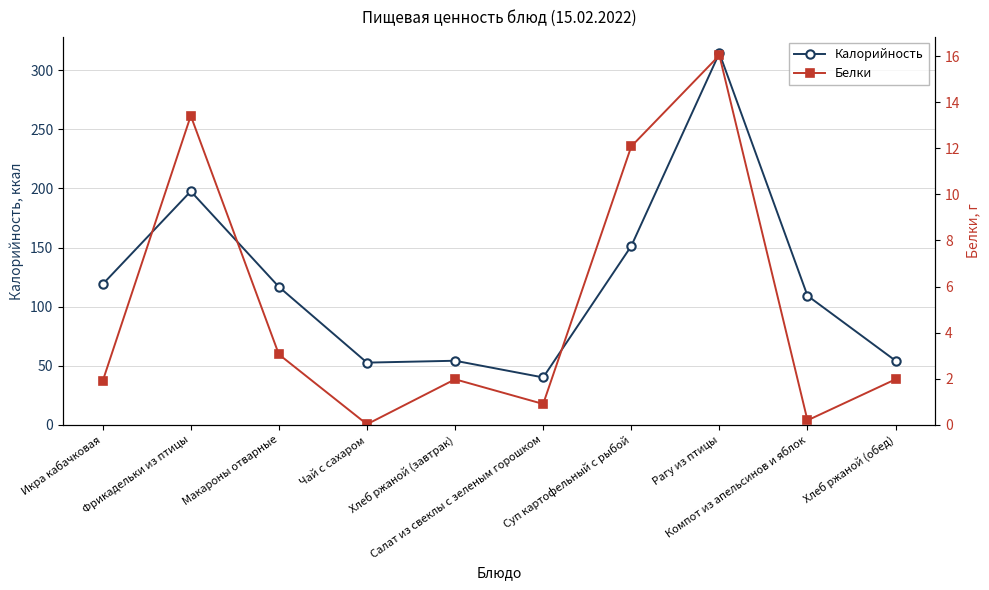

Rank the series at Компот из апельсинов и яблок from highest to lowest value.

Калорийность, Белки